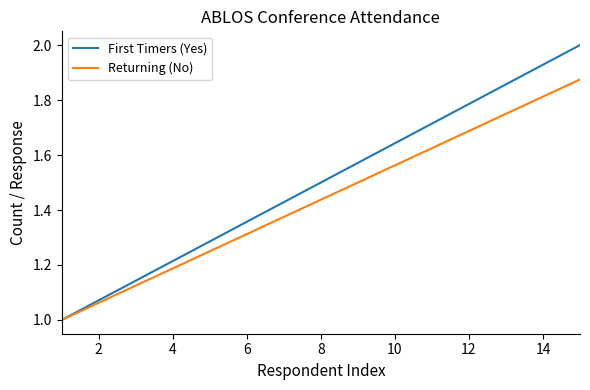

List the series in order of their peak value, lowest first.

Returning (No), First Timers (Yes)